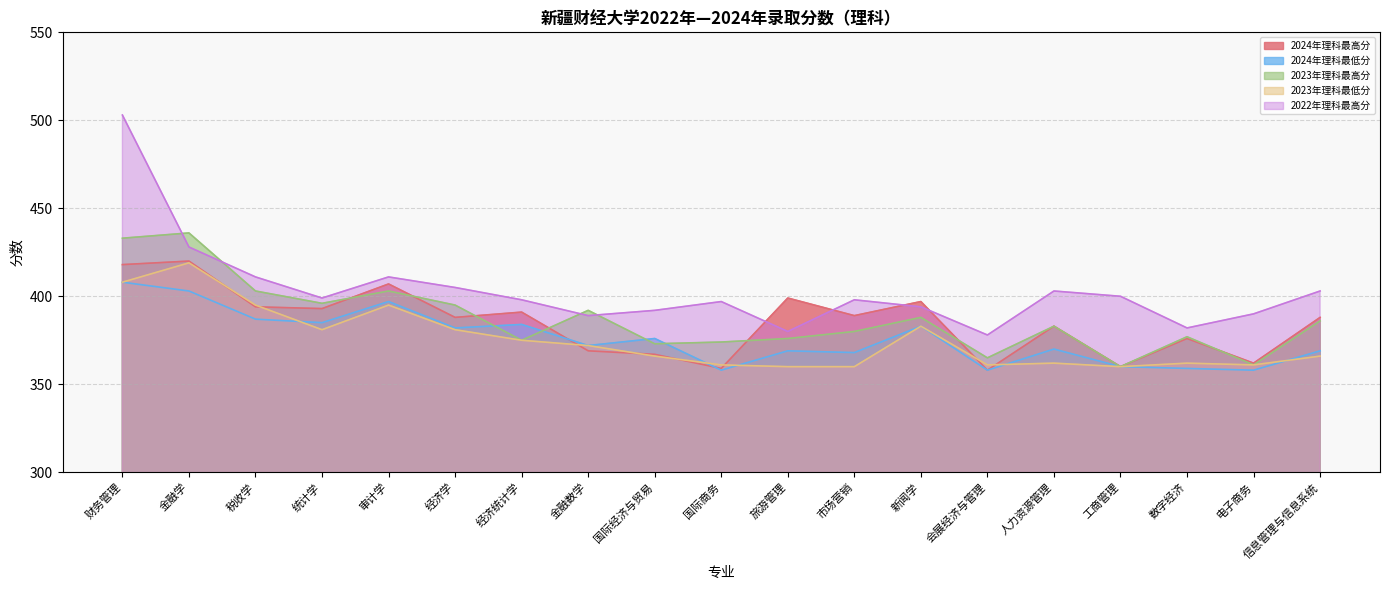

Which has a higher value, 国际经济与贸易 or 国际商务?

国际经济与贸易